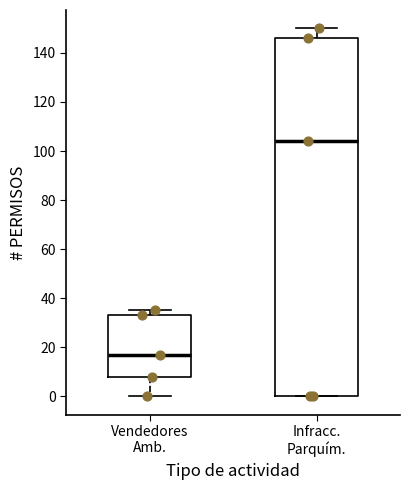

Reading left to right, transcribe this box plot: for each box, give where its median line is, the range the box spans, and where its two whiskers end, as read against the y-axis. The values are not printed on the chart, so give them approximately, as read against the axis.

Vendedores Amb.: median 18, box 8 to 34, whiskers 0 to 36
Infracc. Parquím.: median 104, box 0 to 146, whiskers 0 to 150